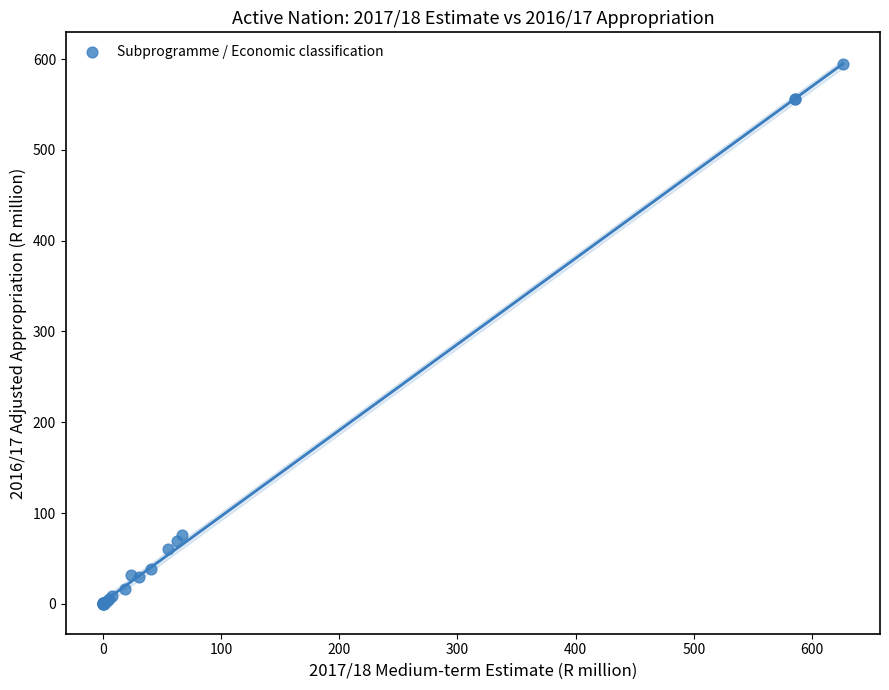

What Y value in the scatter plot is closest to 297?

76.0